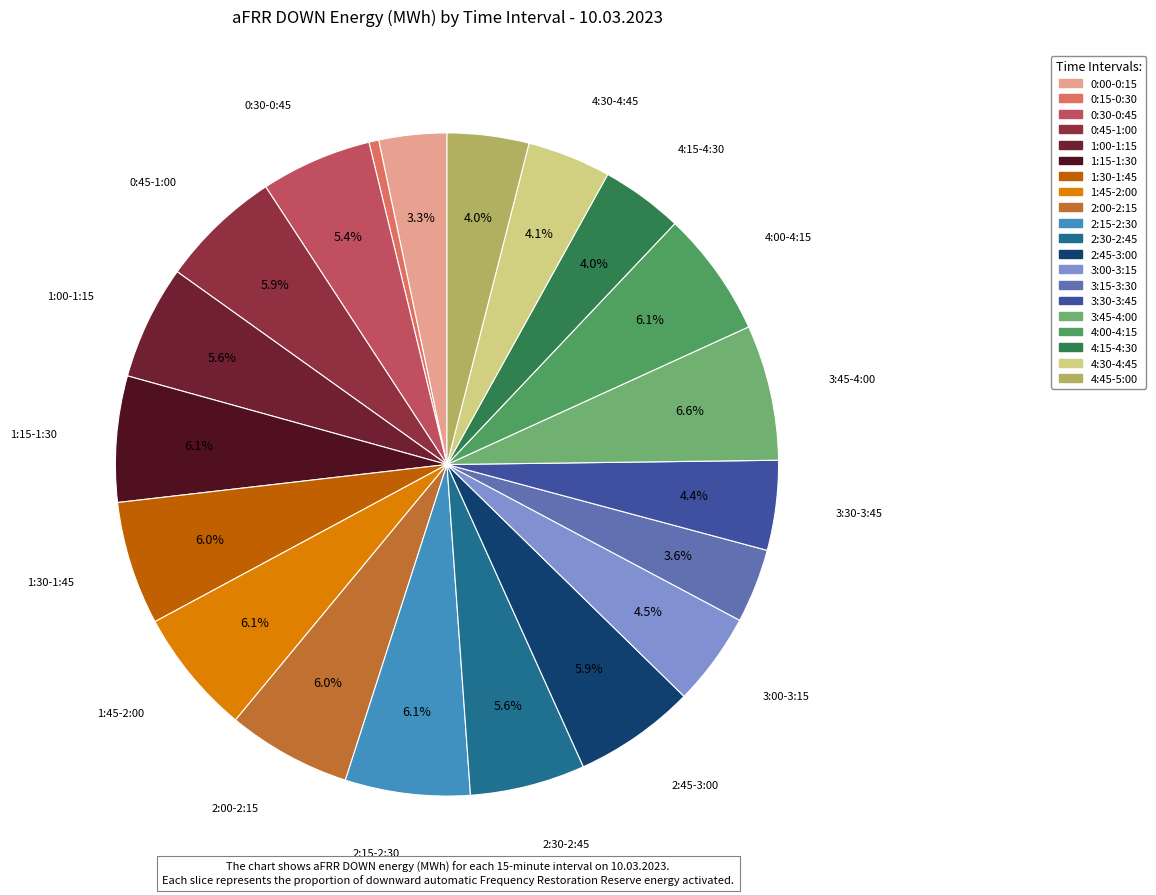

What is the change in value from 3:45-4:00 to 4:00-4:15?

-0.5